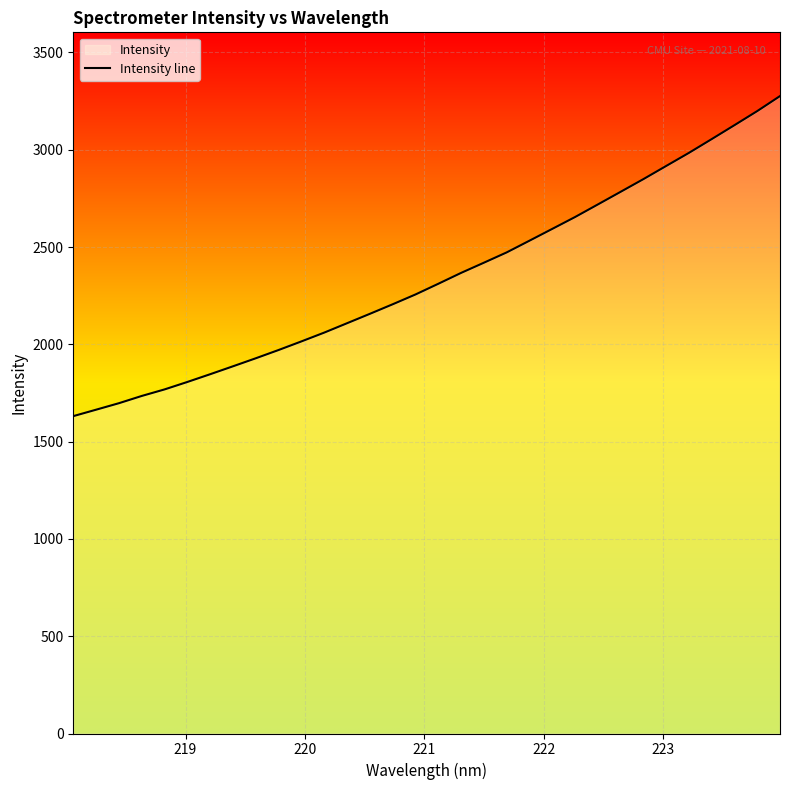

What is the difference between the maximum and minimum values?

1644.8